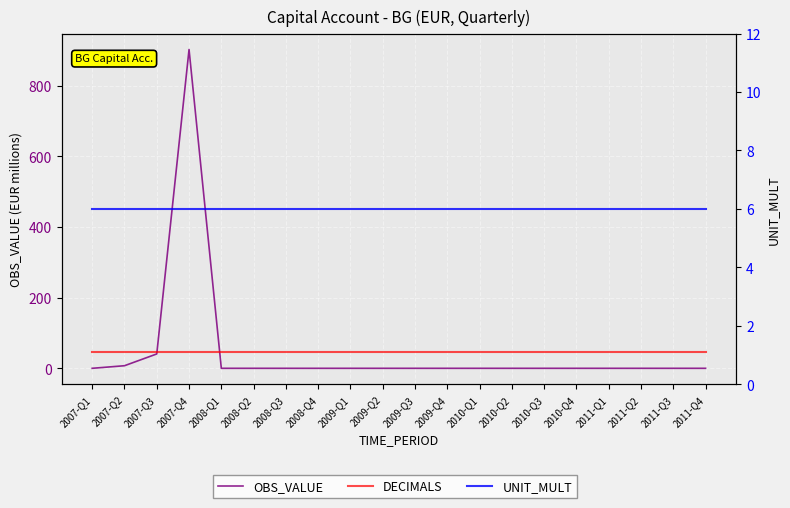

What are all the series names shown in the legend?

OBS_VALUE, DECIMALS, UNIT_MULT